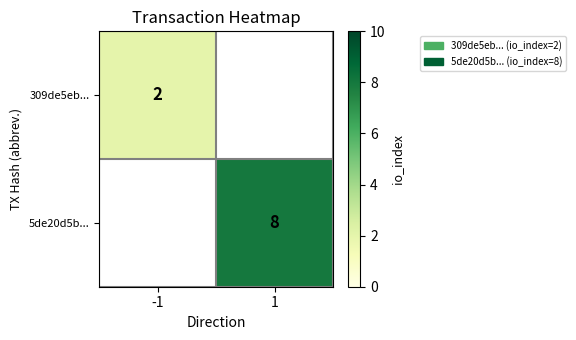

True or false: 309de5eb... has a value of 1 at -1.

False